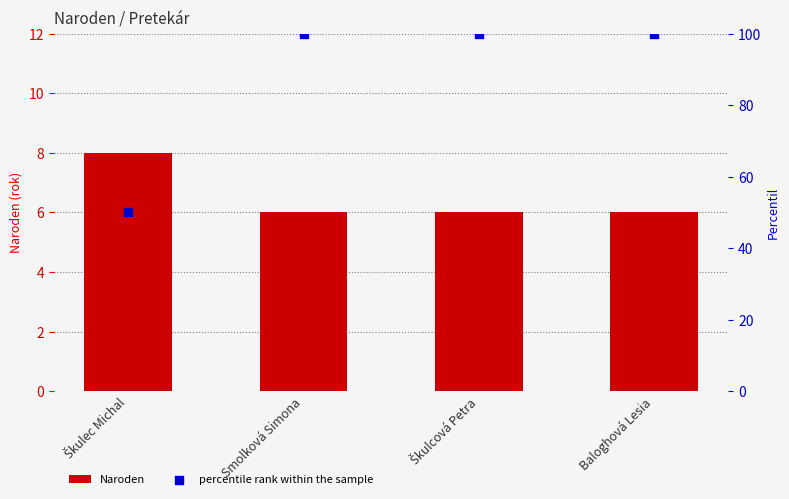

Which series reaches the minimum Y coordinate?

Naroden